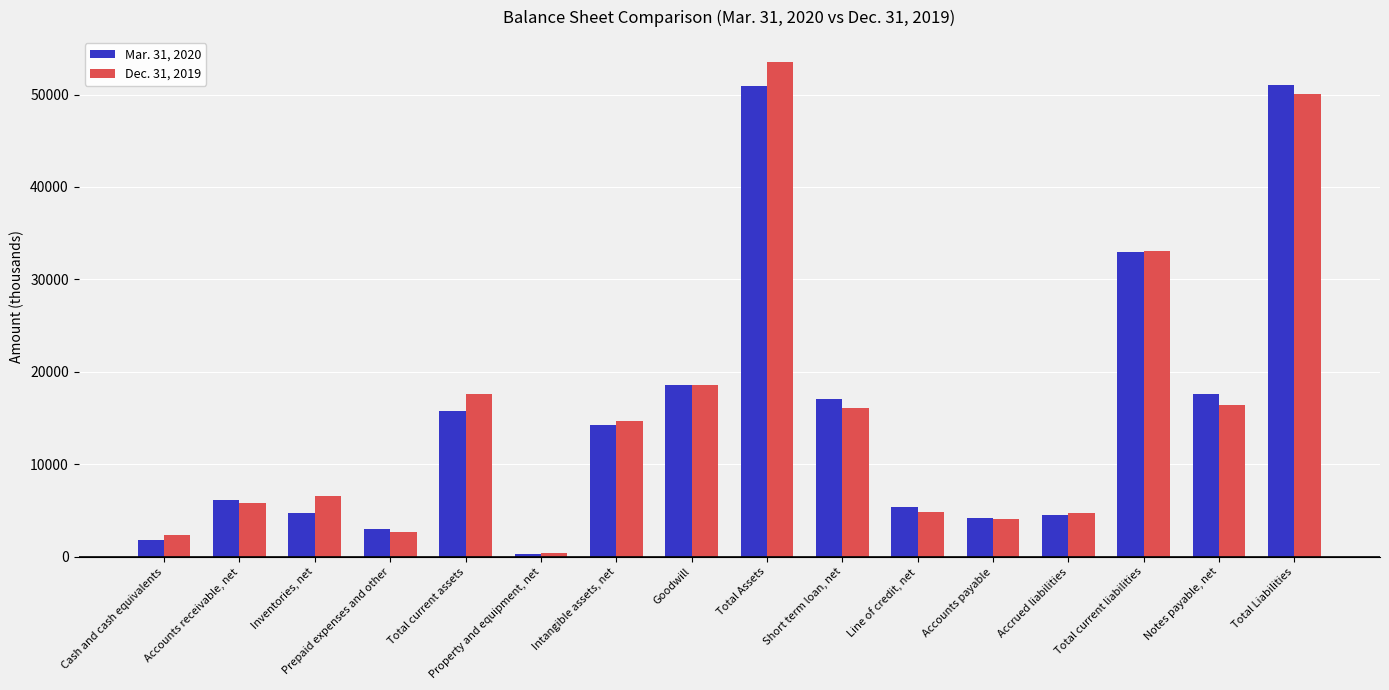

What is the total value across all series at Accounts receivable, net?

11945